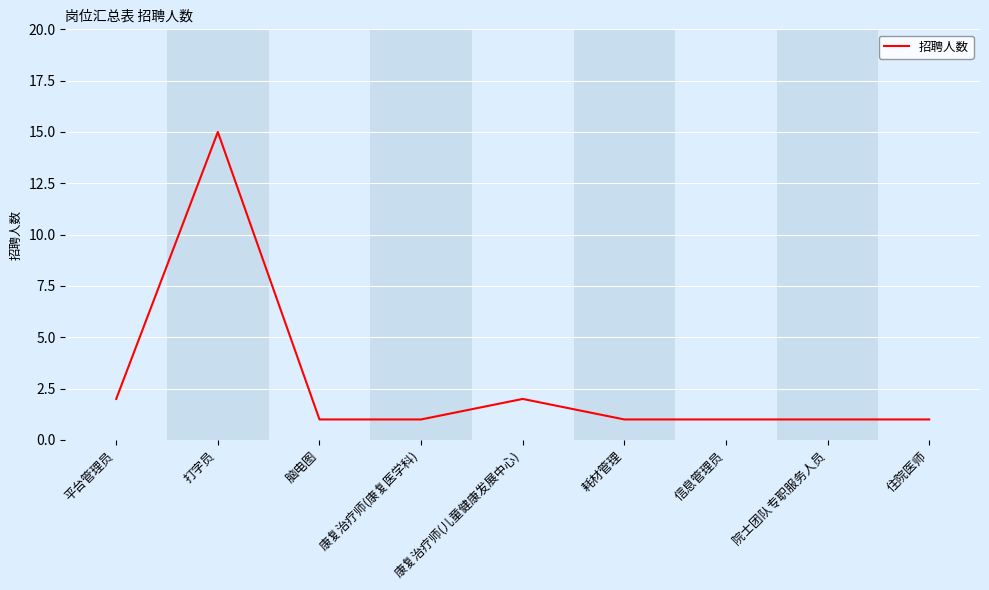

Reading left to right, what are all the values shown in this chart?

2	15	1	1	2	1	1	1	1